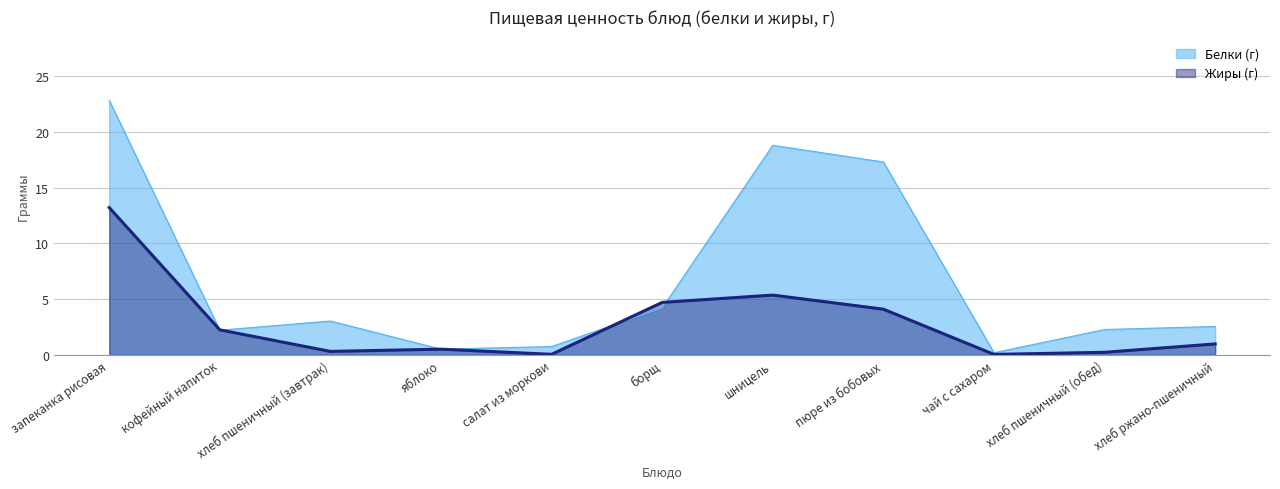

What is the label of the 6th point from the left?

борщ